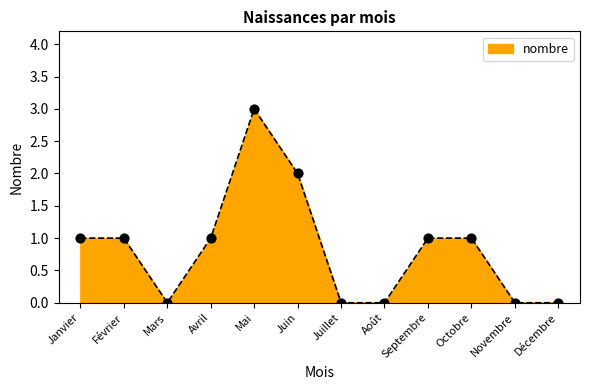

What is the change in value from Février to Décembre?

-1